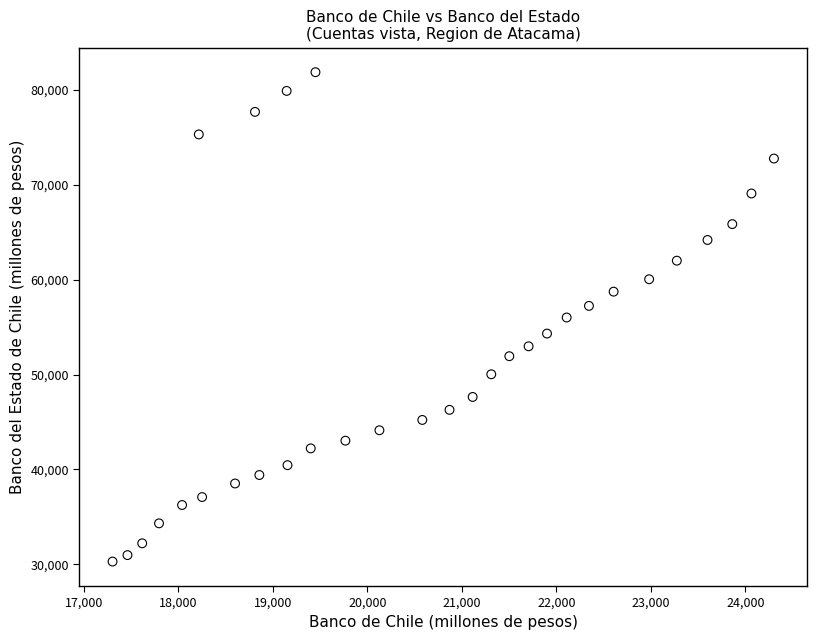

What is the range of X values (max minus min)?

7001